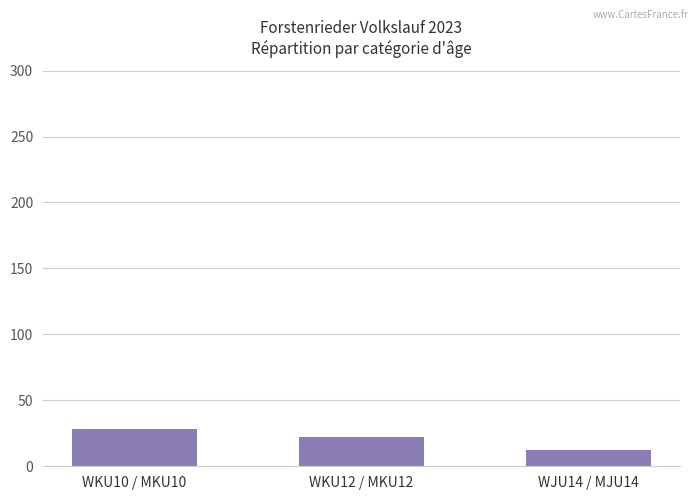

Rank the categories by value from lowest to highest.

WJU14 / MJU14, WKU12 / MKU12, WKU10 / MKU10